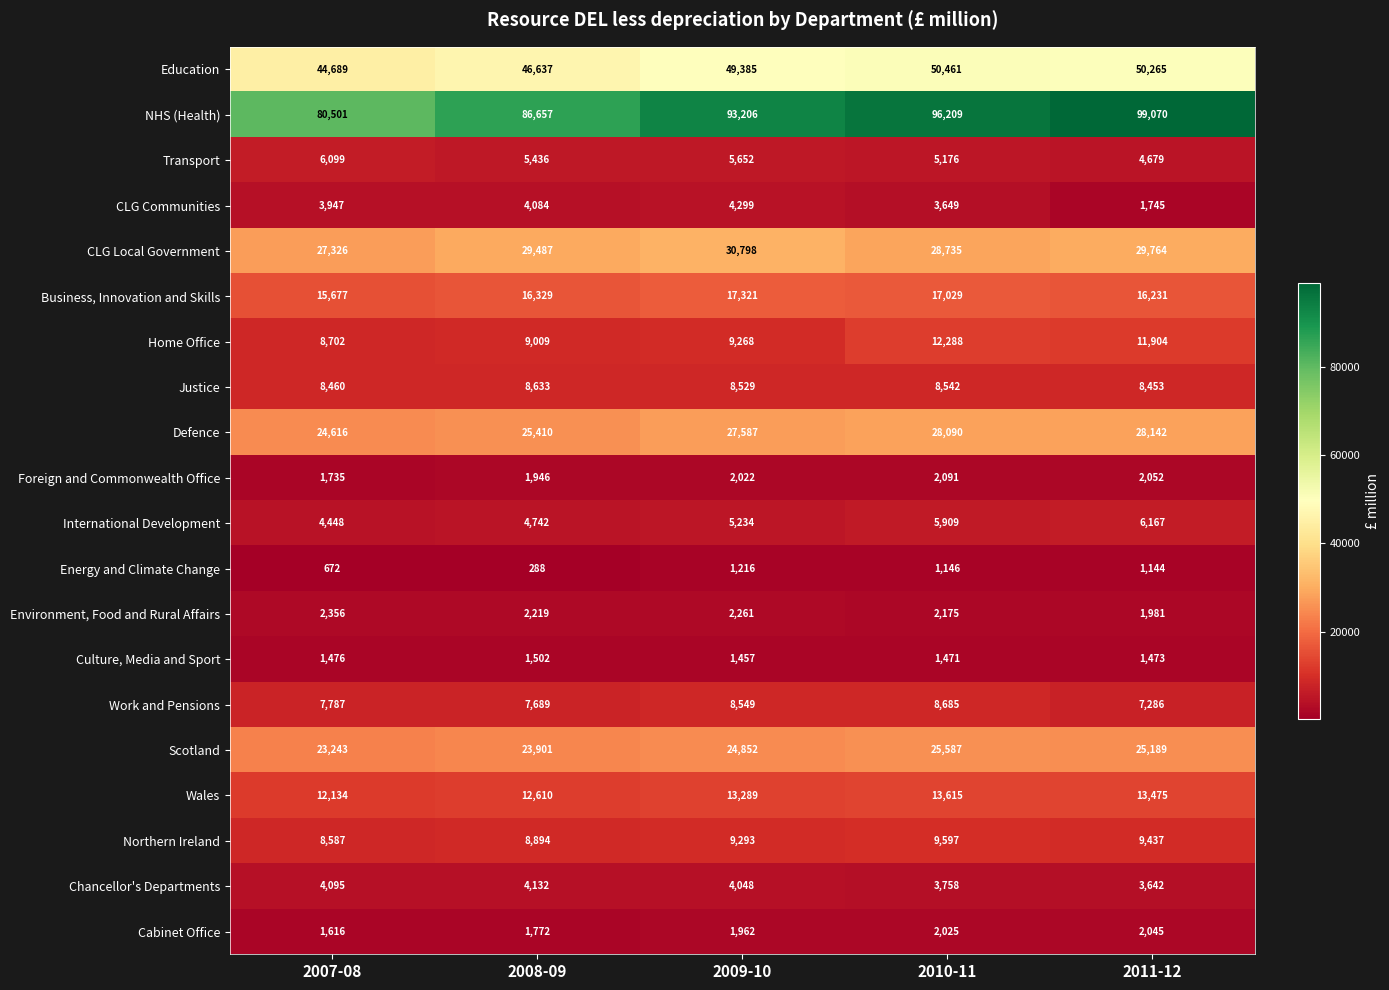

How many series are shown in this chart?

20